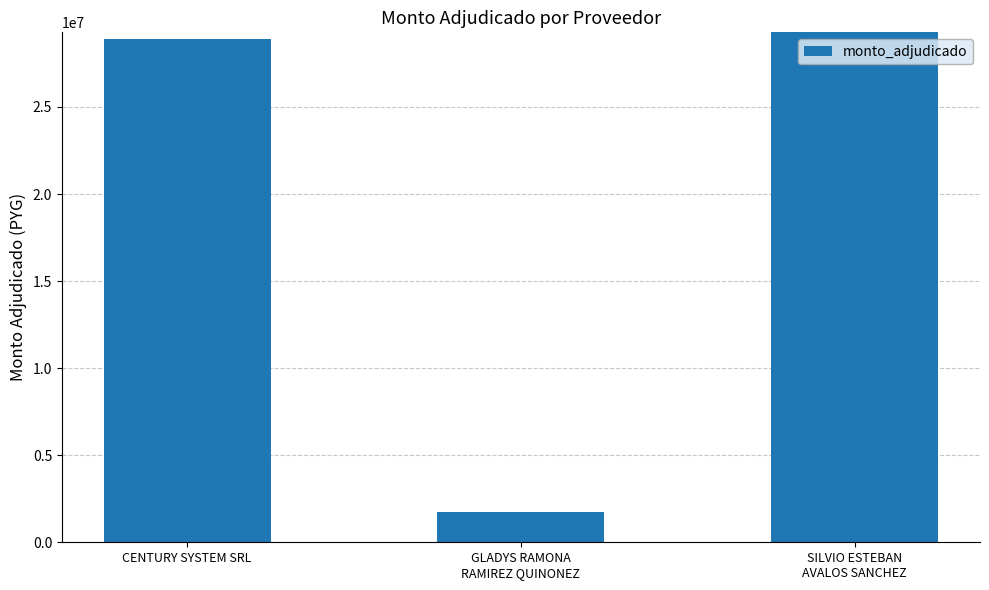

What is the value of the 1st bar from the left?

28910000